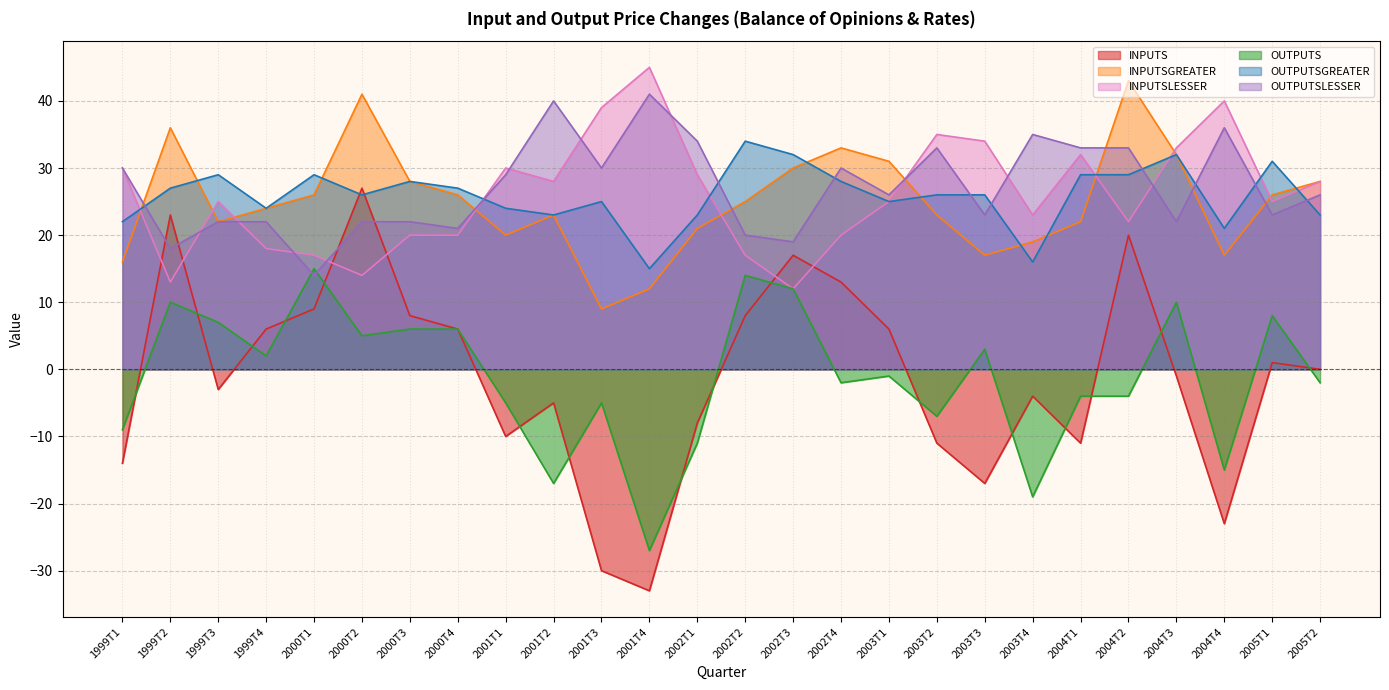

Reading right to left, list all the values displayed in this chart.

INPUTS: 0	1	-23	-1	20	-11	-4	-17	-11	6	13	17	8	-8	-33	-30	-5	-10	6	8	27	9	6	-3	23	-14
INPUTSGREATER: 28	26	17	32	43	22	19	17	23	31	33	30	25	21	12	9	23	20	26	28	41	26	24	22	36	16
INPUTSLESSER: 28	25	40	33	22	32	23	34	35	25	20	12	17	29	45	39	28	30	20	20	14	17	18	25	13	30
OUTPUTS: -2	8	-15	10	-4	-4	-19	3	-7	-1	-2	12	14	-11	-27	-5	-17	-5	6	6	5	15	2	7	10	-9
OUTPUTSGREATER: 23	31	21	32	29	29	16	26	26	25	28	32	34	23	15	25	23	24	27	28	26	29	24	29	27	22
OUTPUTSLESSER: 26	23	36	22	33	33	35	23	33	26	30	19	20	34	41	30	40	29	21	22	22	14	22	22	18	30